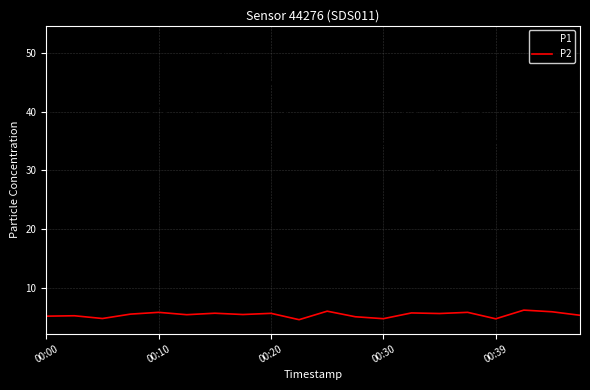

Which series has the widest spread of values?

P1